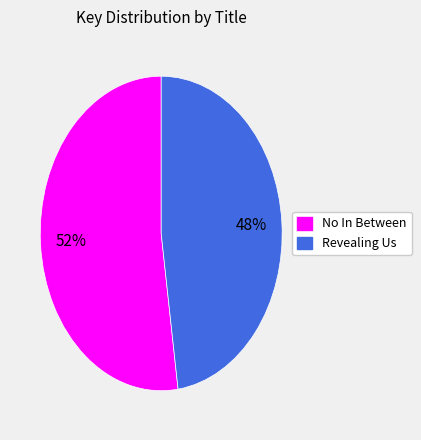

What is the ratio of the value at No In Between to the value at Revealing Us?

1.1